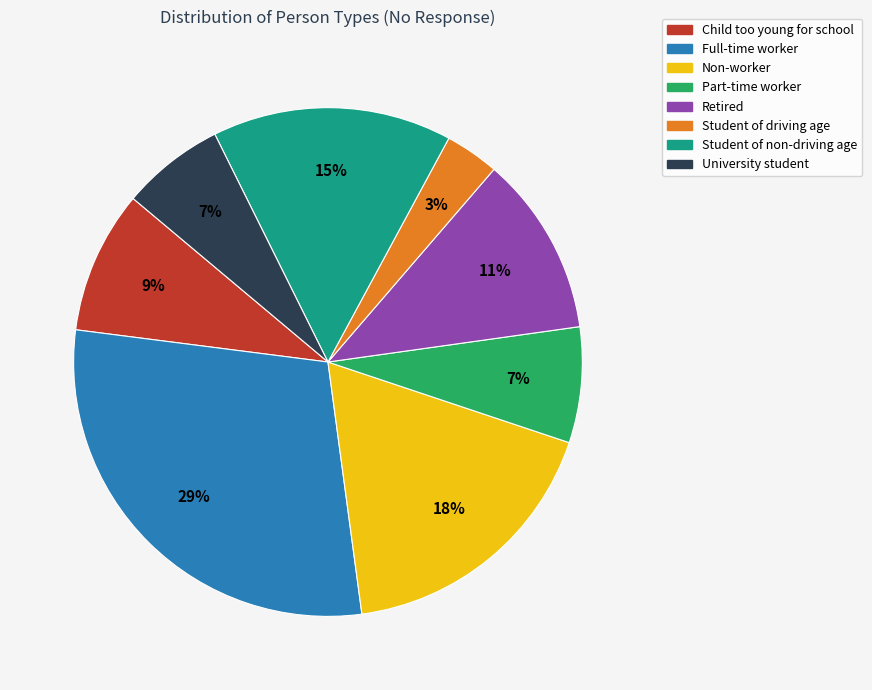

What is the largest slice in the pie chart?

Full-time worker